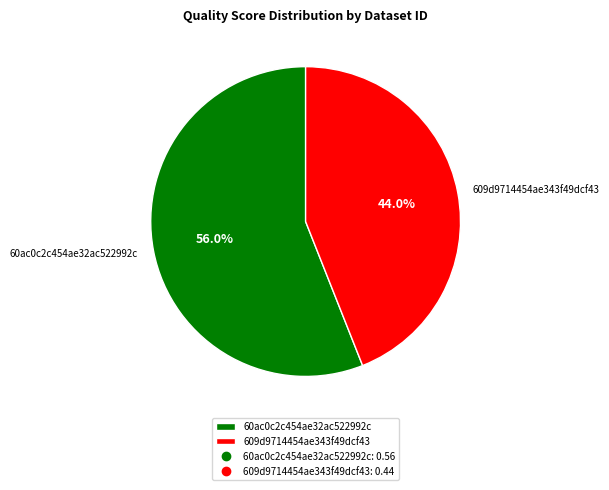

What is the total percentage of 609d9714454ae343f49dcf43 and 60ac0c2c454ae32ac522992c?

100.0%